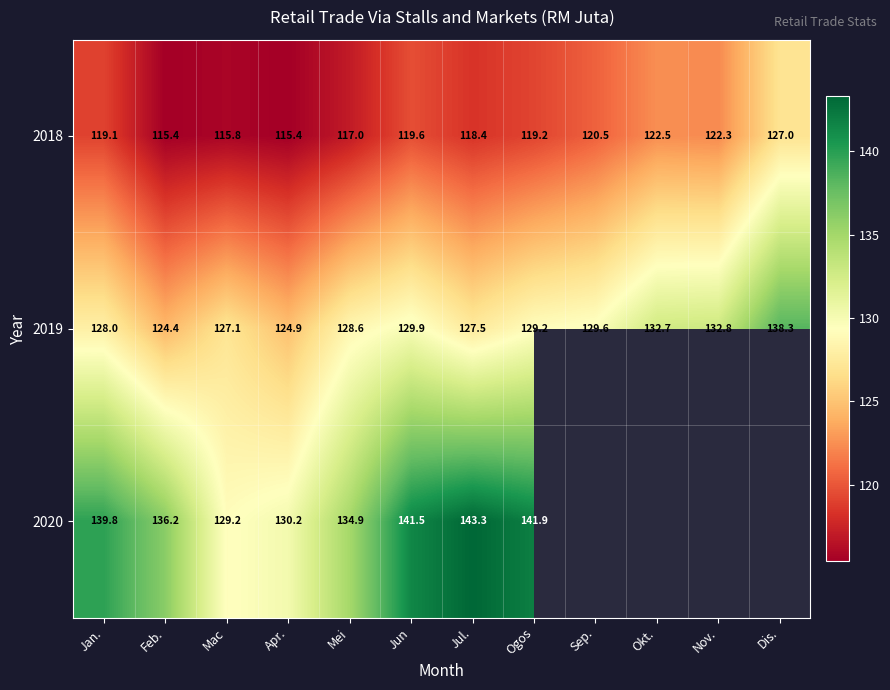

Where is 2018 nearest to the value 121?

Sep.